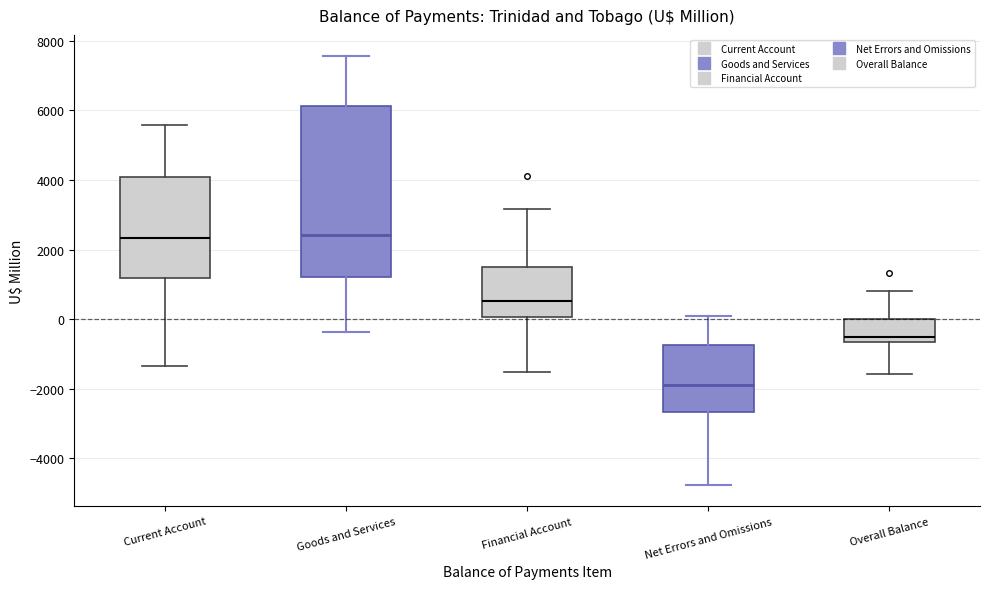

Which box is the tallest, from its lower edge to its upper edge?

Goods and Services